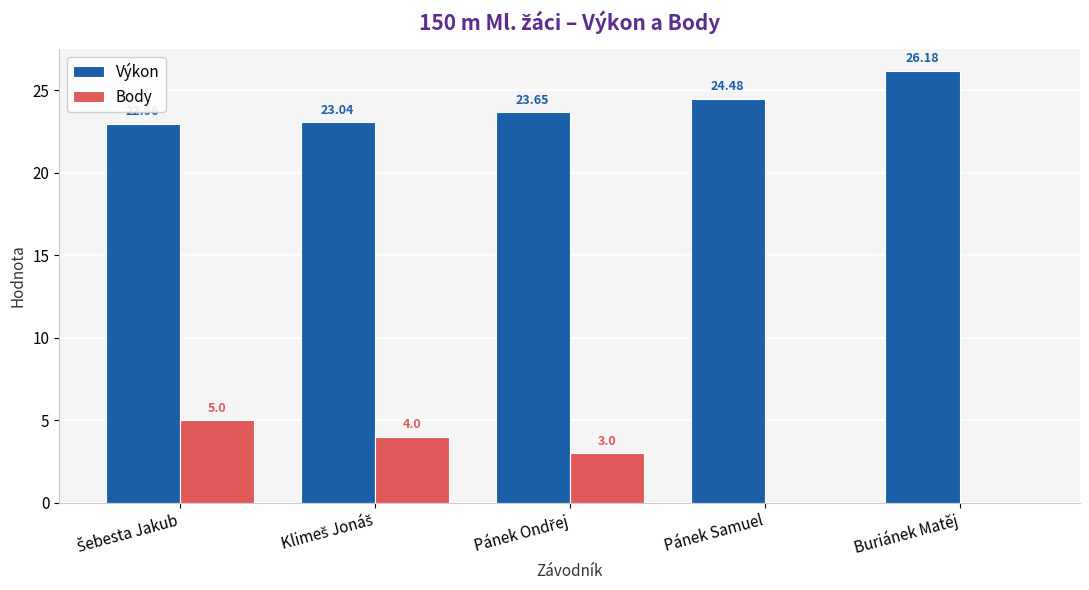

Which series has the largest range (max minus min)?

Body